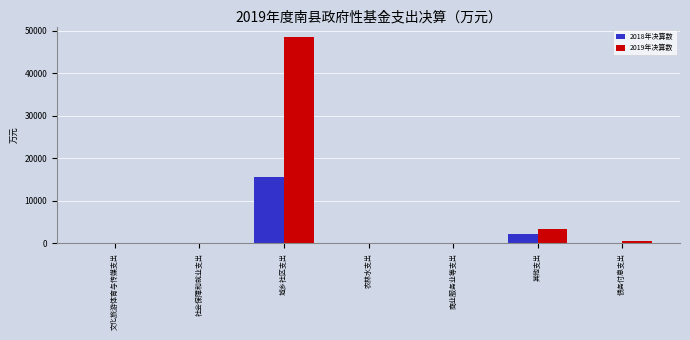

Is it true that 2019年决算数 equals -15593 at 商业服务业等支出?

False